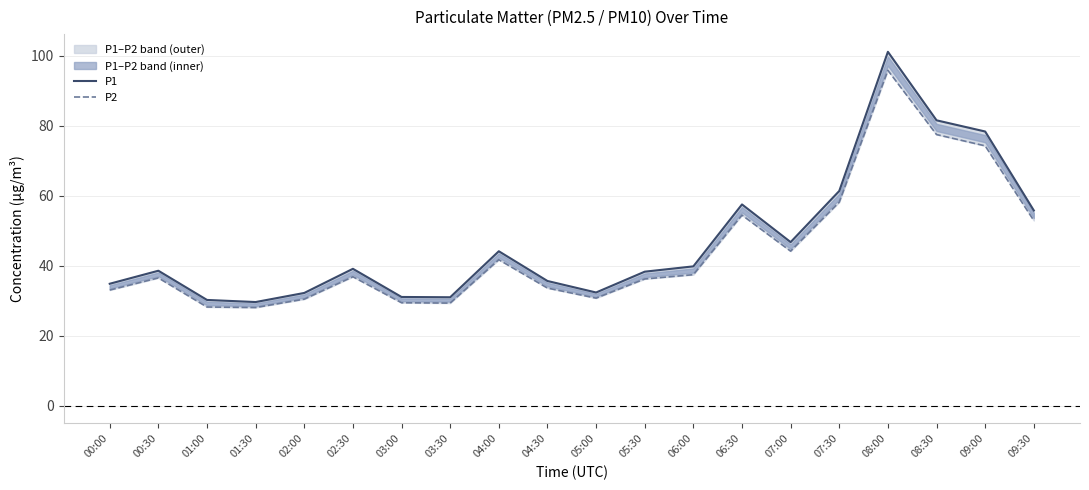

What is the difference between the maximum and second lowest values in the P2 series?

67.6